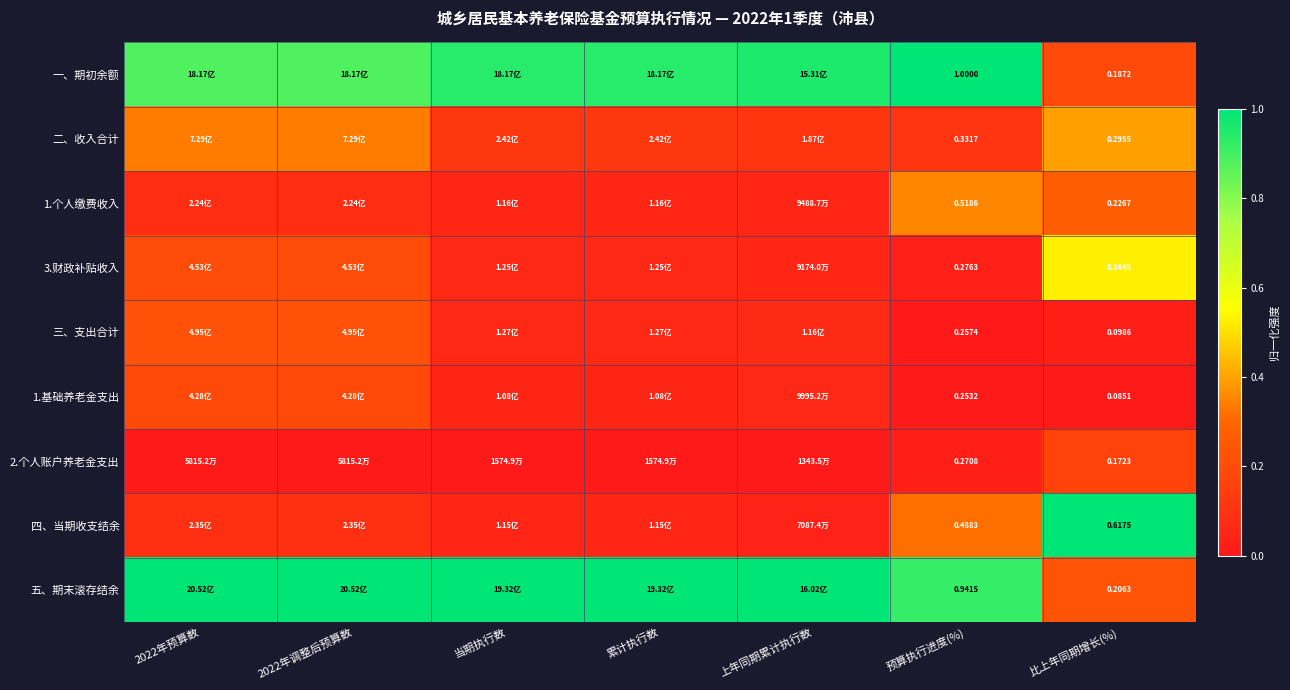

How many 1.基础养老金支出 values are between 0 and 1?

7